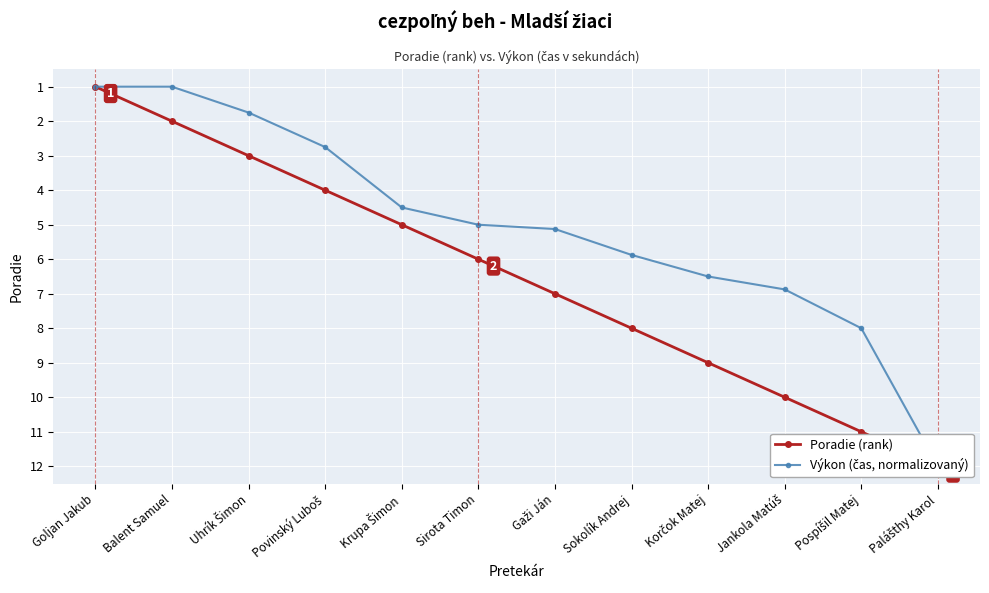

Is the value of Výkon (čas, normalizovaný) at Sokolík Andrej greater than the value of Poradie (rank) at Sirota Timon?

No